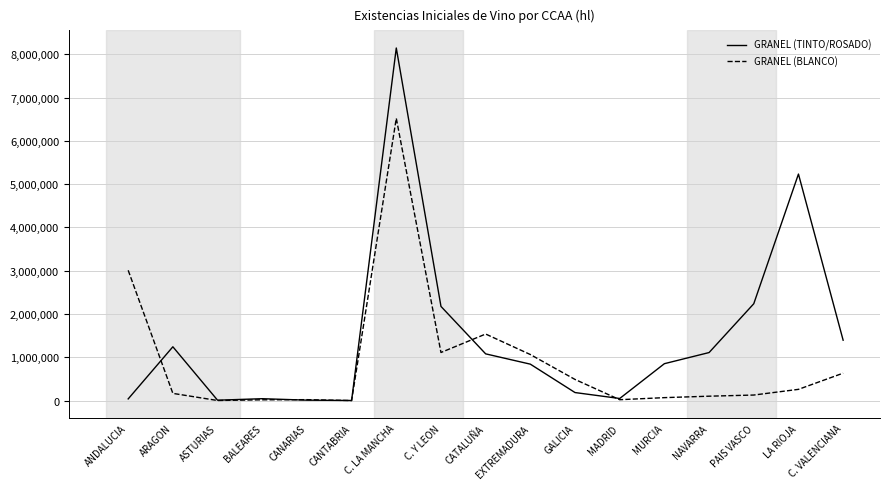

Is it true that GRANEL (BLANCO) equals 1603153 at C. Y LEON?

False